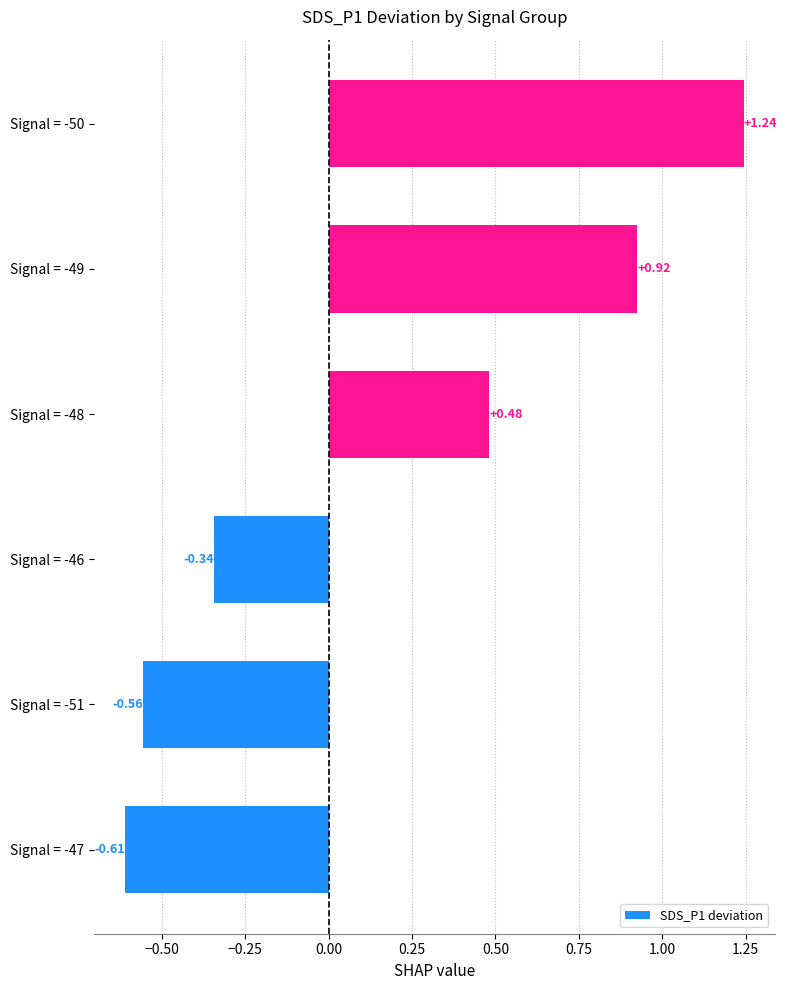

How many bars are there in total?

6